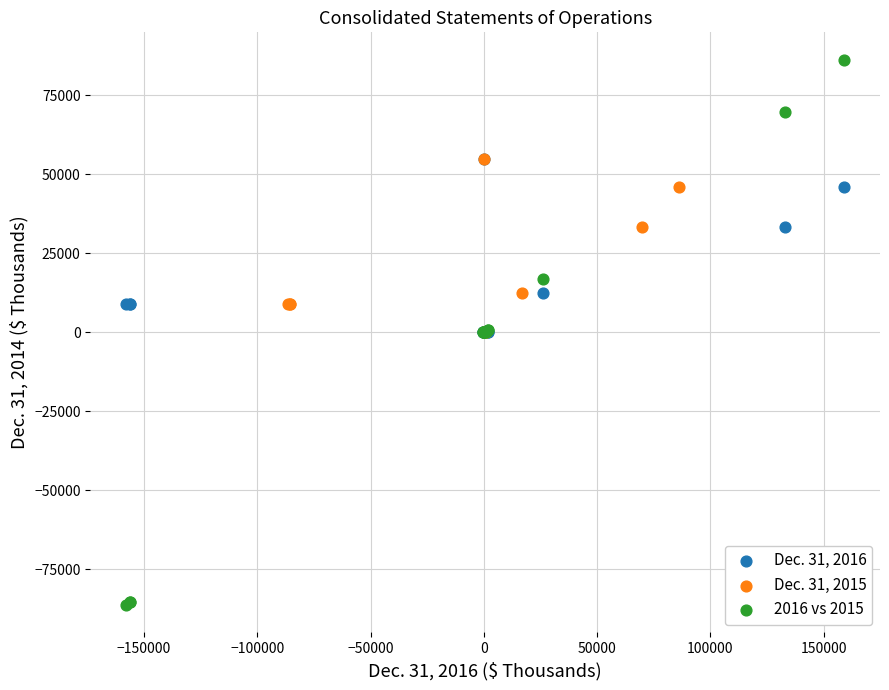

Which series has the widest spread of Y values?

2016 vs 2015